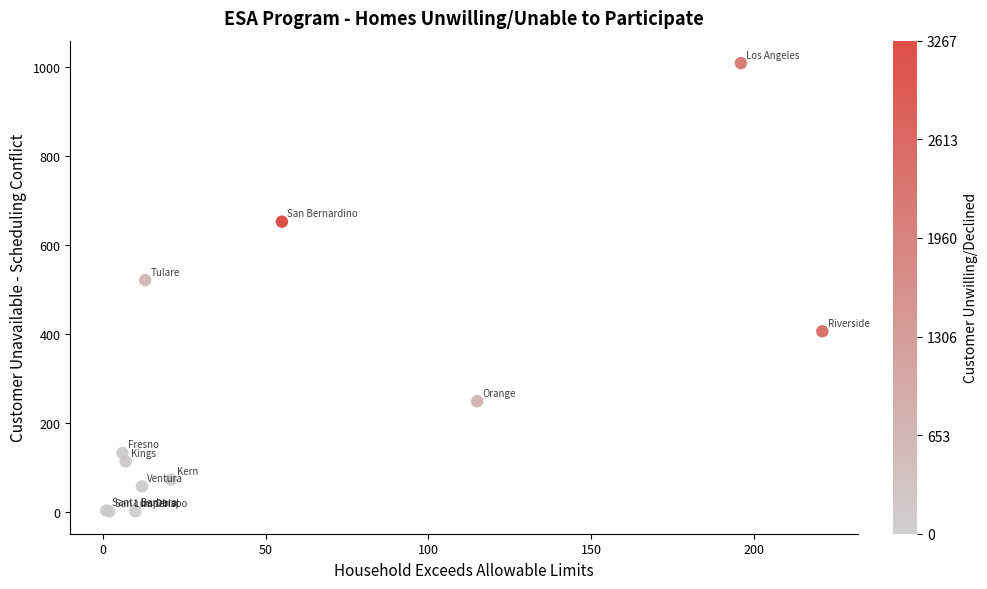

What Y value in the scatter plot is closest to 505?

521